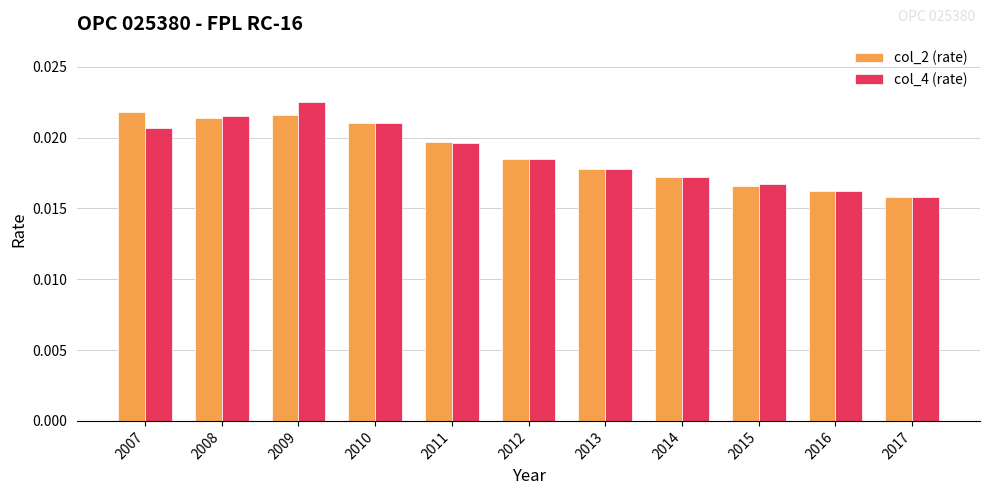

How many col_4 (rate) values are between 0 and 1?

11